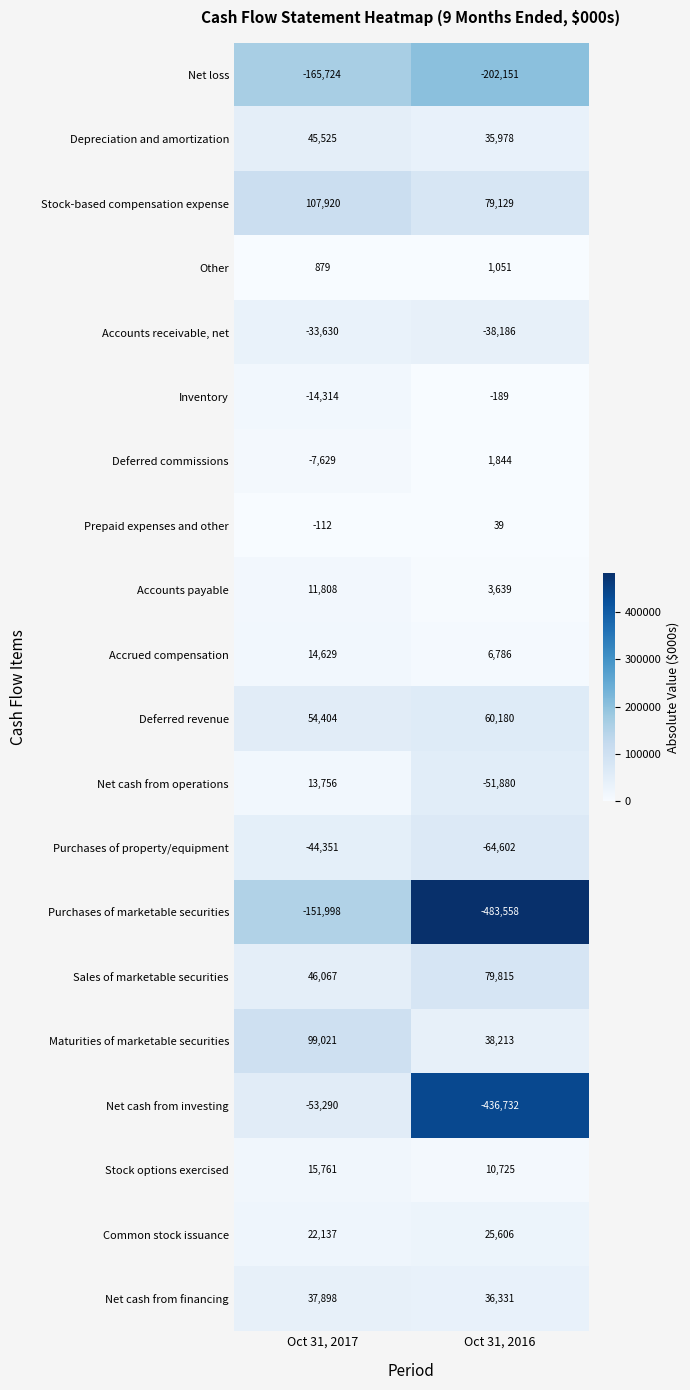

Count the number of data series in this chart.

20